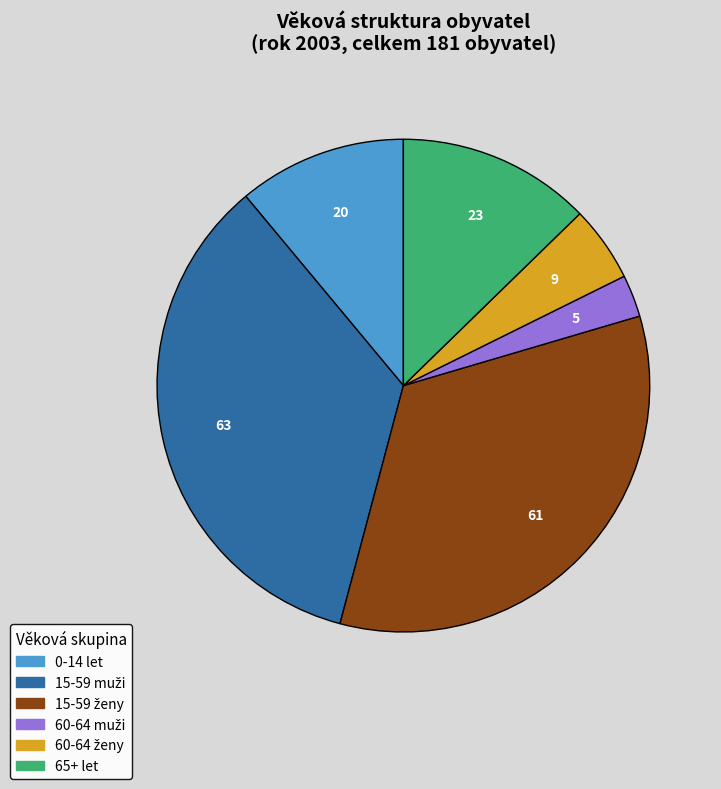

Which has a higher value, 0-14 let or 65+ let?

65+ let